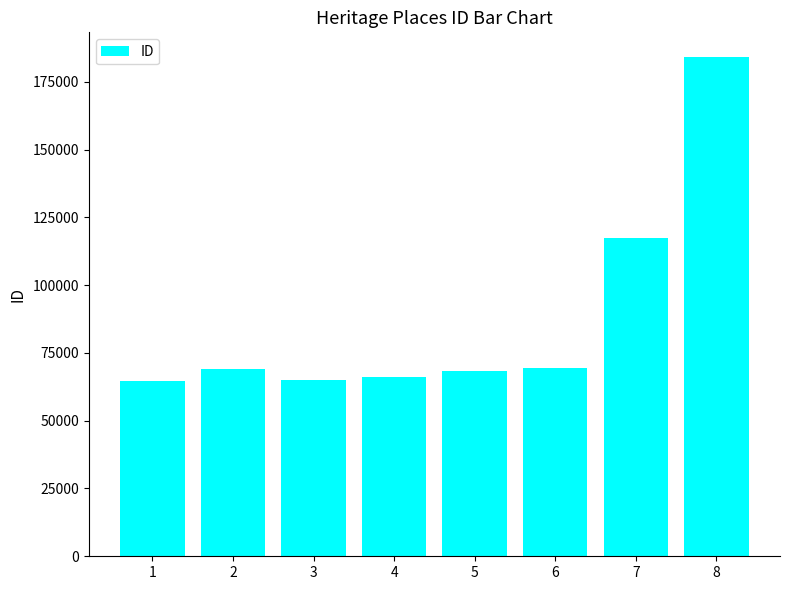

How many data points are less than 69136?

4